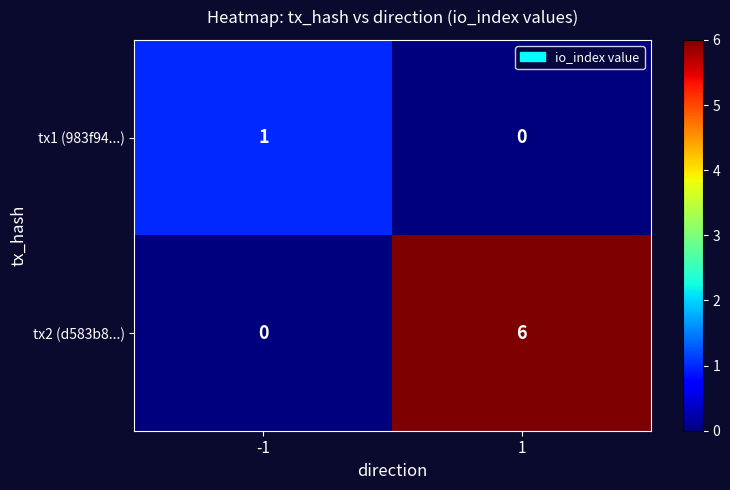

What is the maximum value shown in the chart?

6